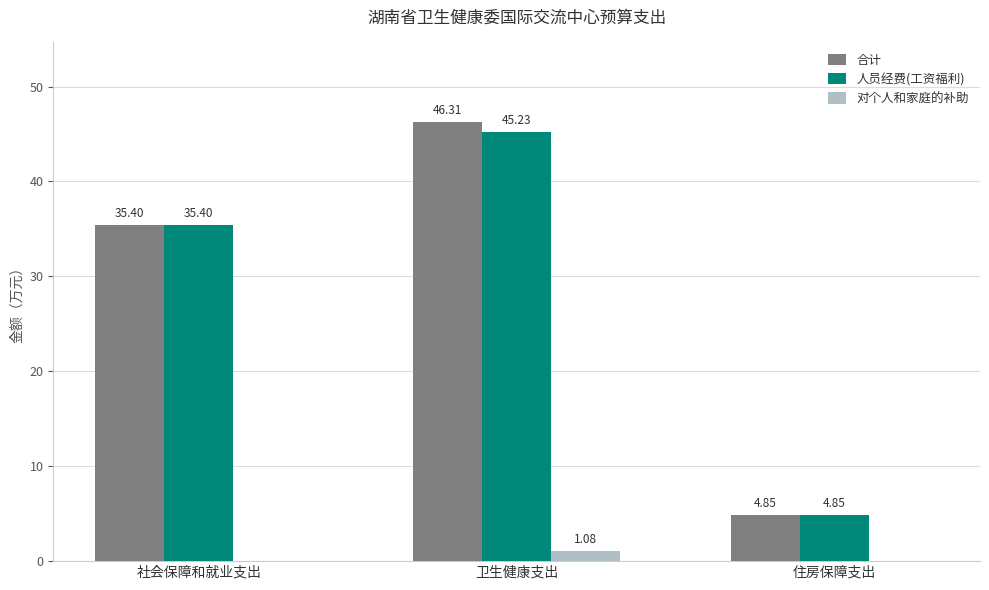

Does the chart contain stacked bars?

No